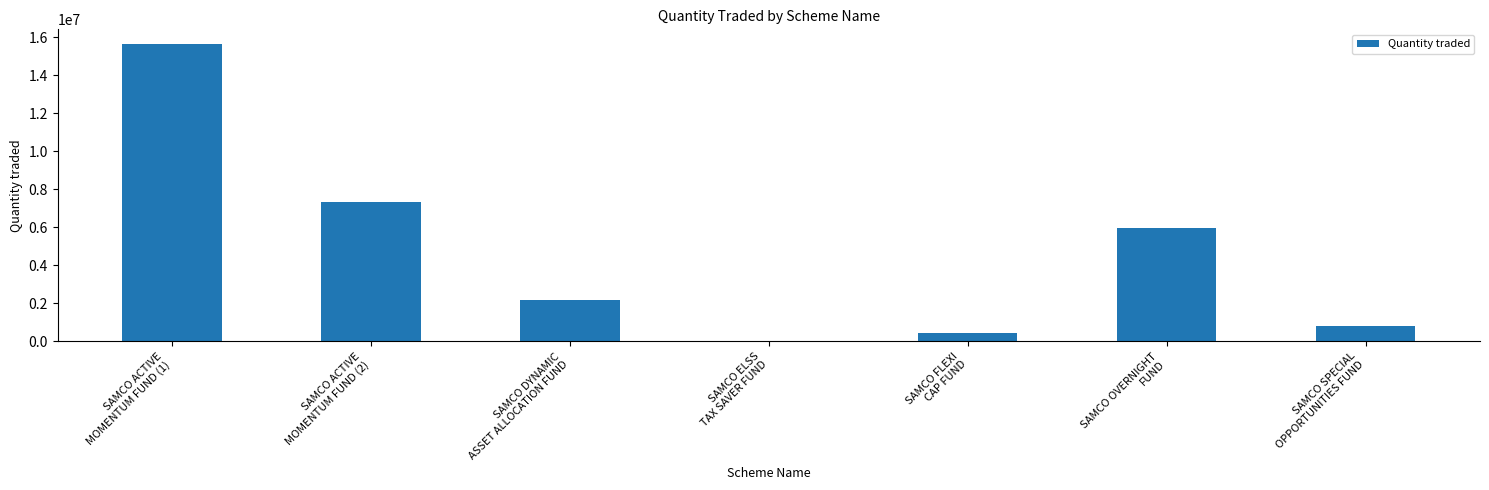

Are the bars horizontal?

No